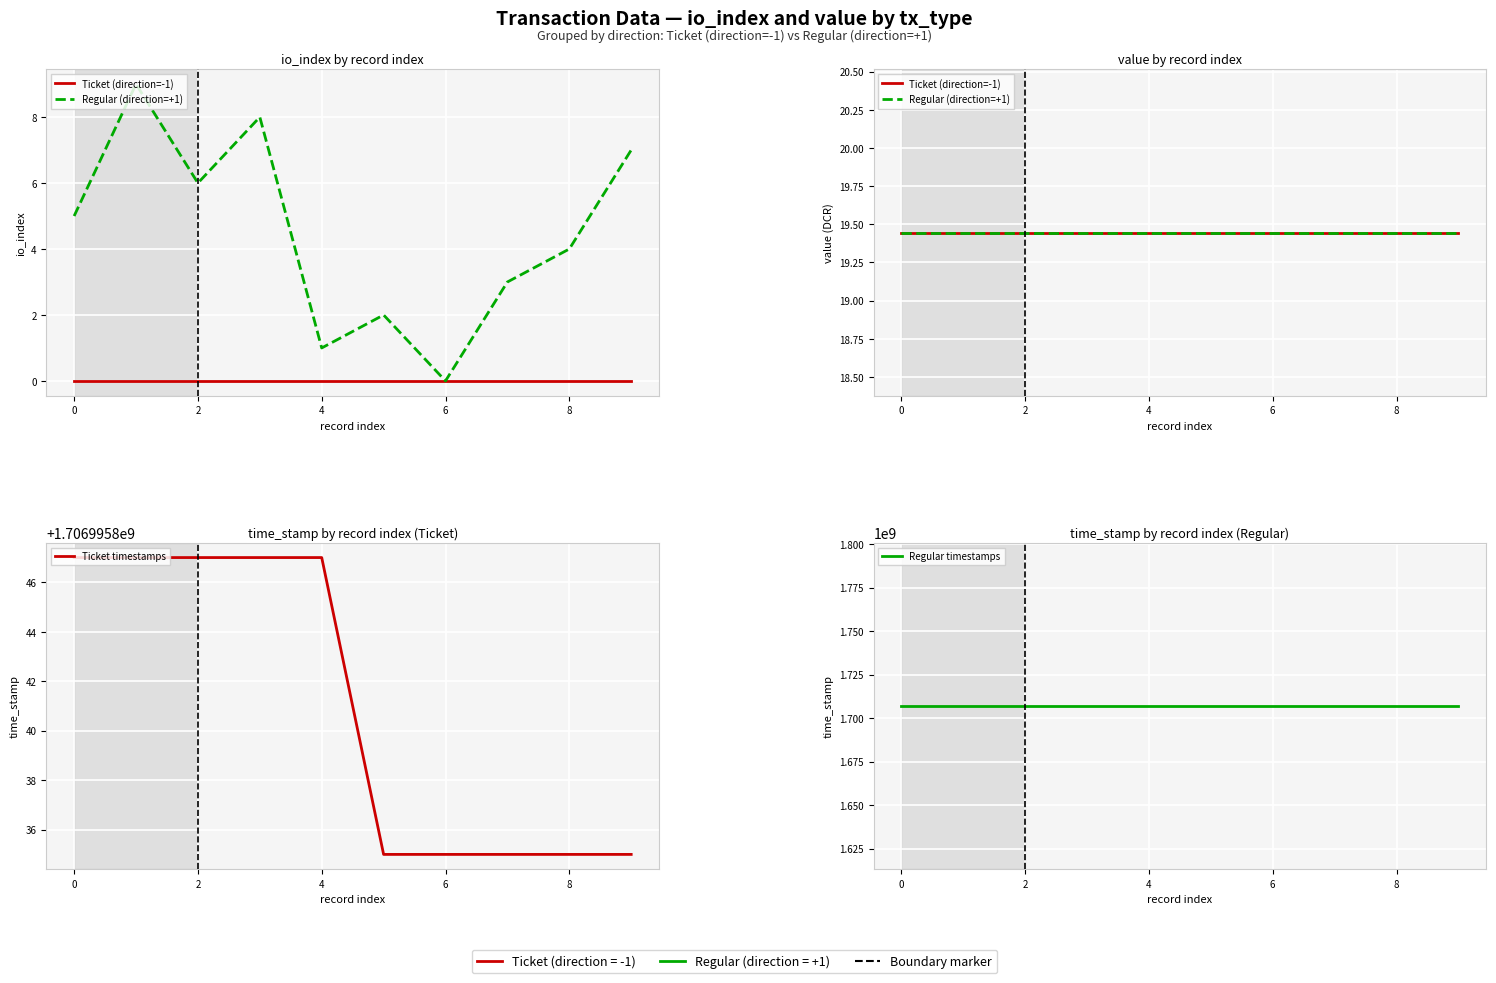

What is the difference between the maximum and minimum values in the Ticket timestamps series?

12.0